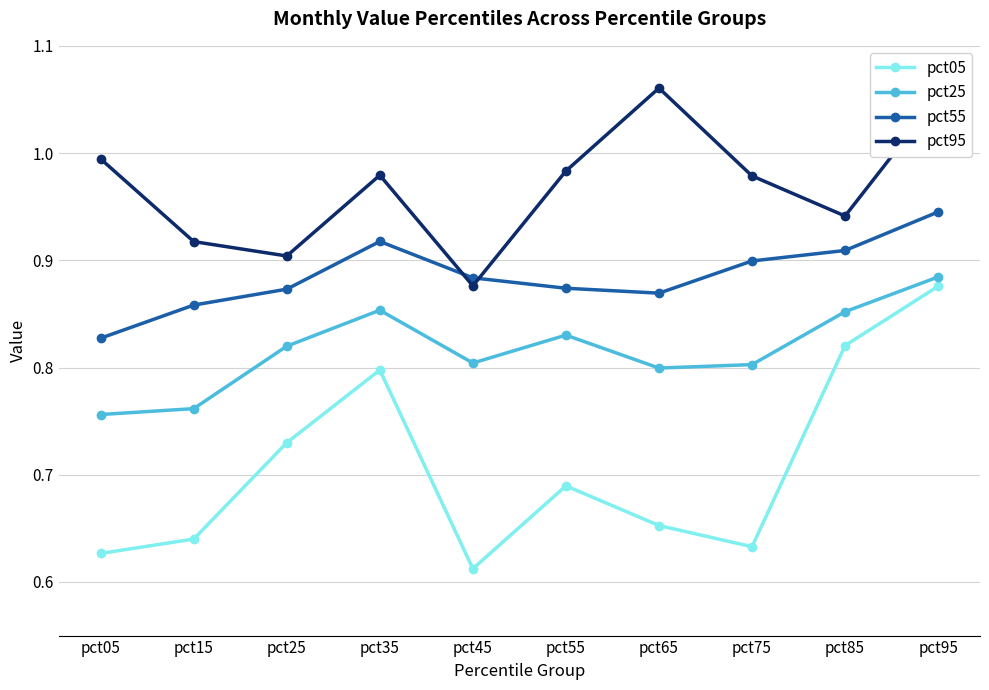

What is the total value across all series at pct75?

3.3